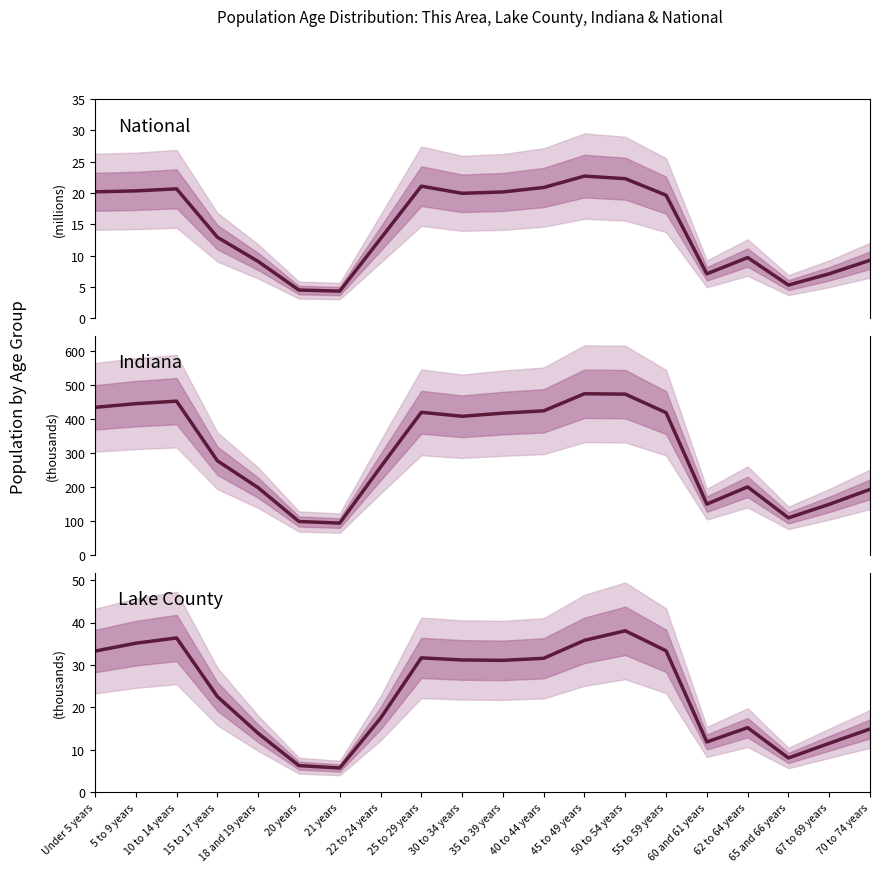

How many values in the National series are below 19?

10